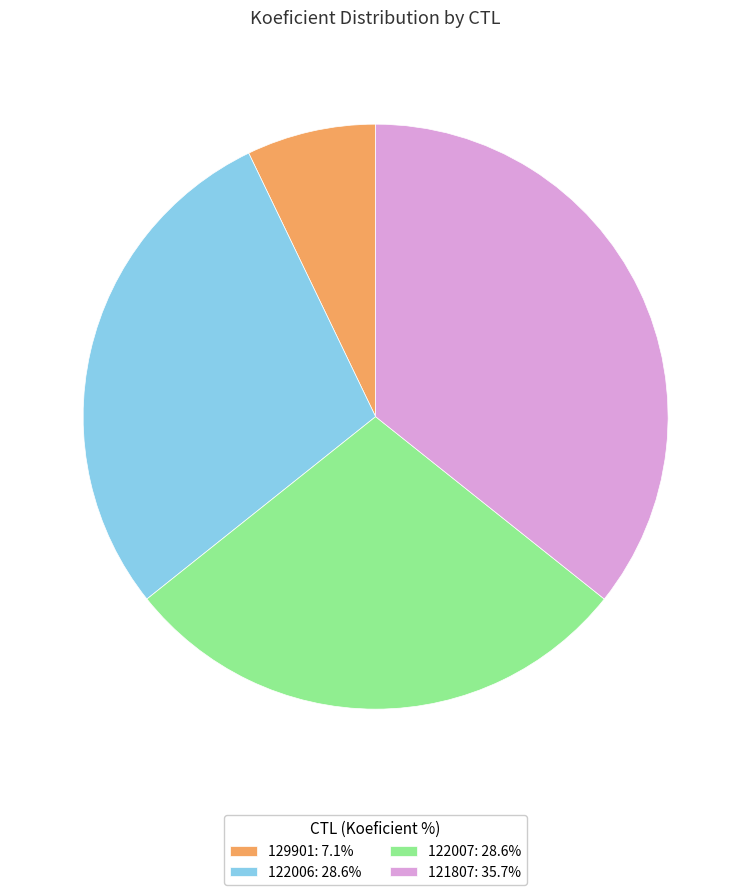

Is there any slice that represents more than half of the pie?

No